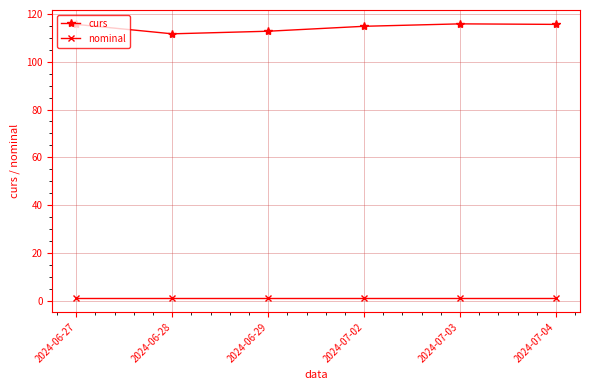

Count the number of categories in the chart.

6